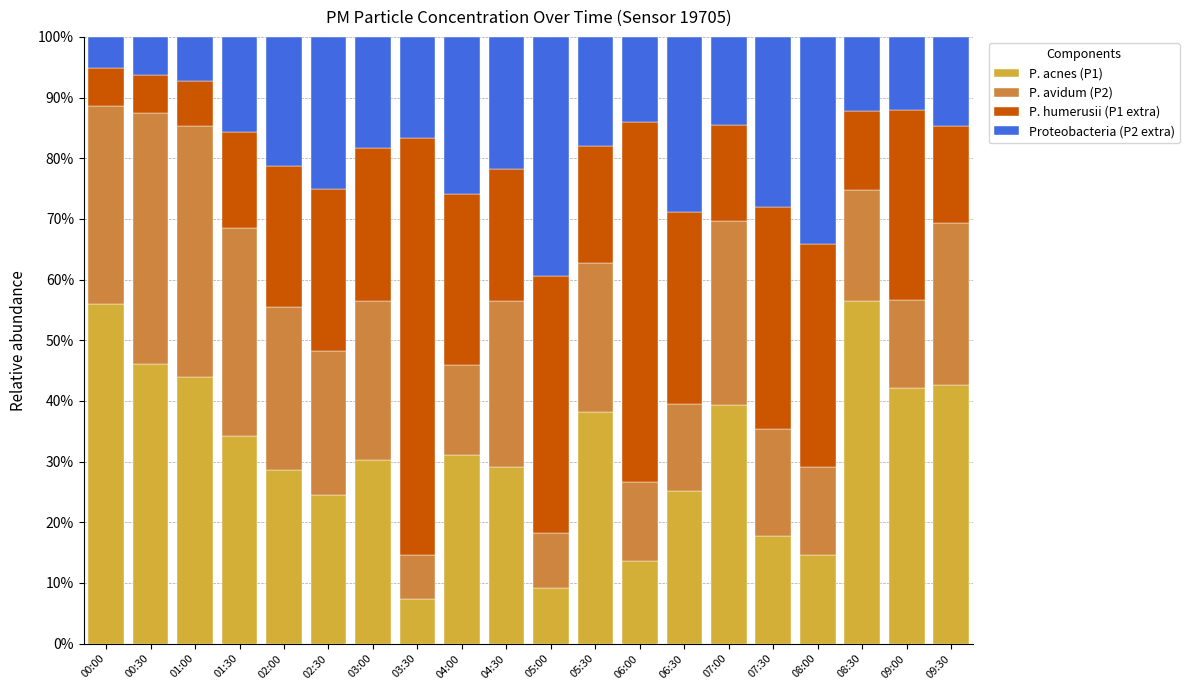

What is the maximum value for P. acnes (P1)?

56.4